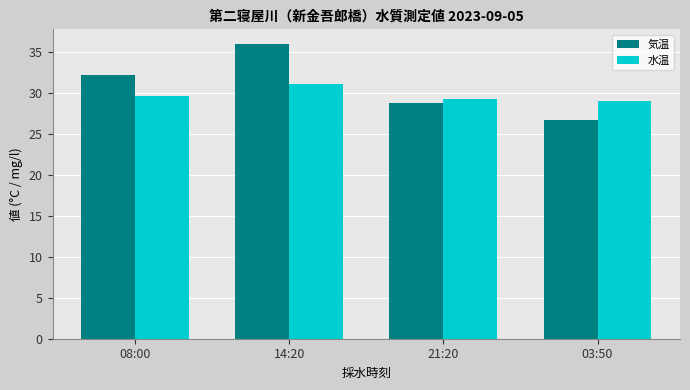

Reading left to right, transcribe all the data shown in this chart.

気温: 08:00=32.2	14:20=36.0	21:20=28.8	03:50=26.7
水温: 08:00=29.6	14:20=31.1	21:20=29.3	03:50=29.0